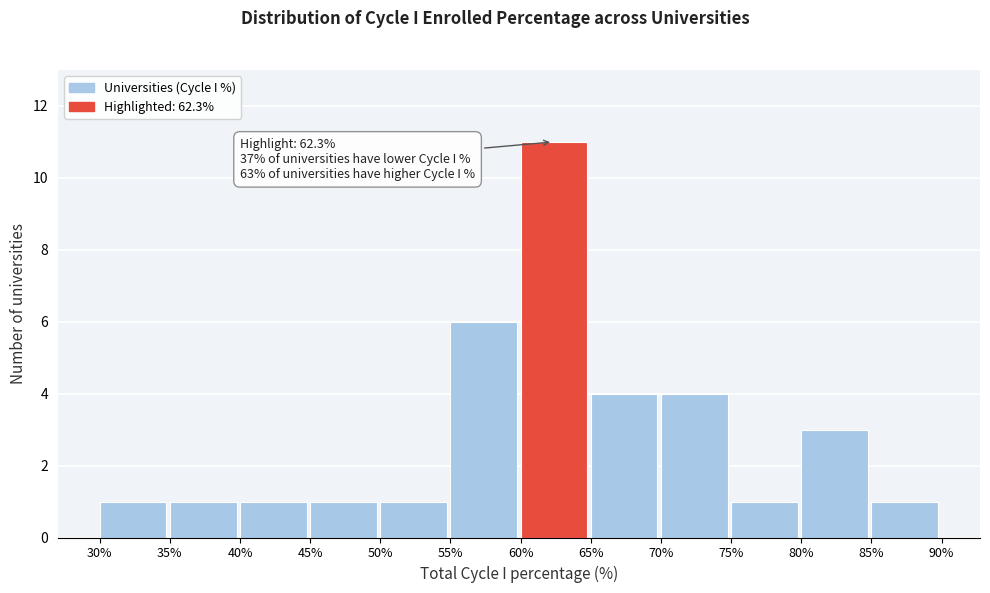

Over which range of the x-axis is the bar tallest?

60% to 65%